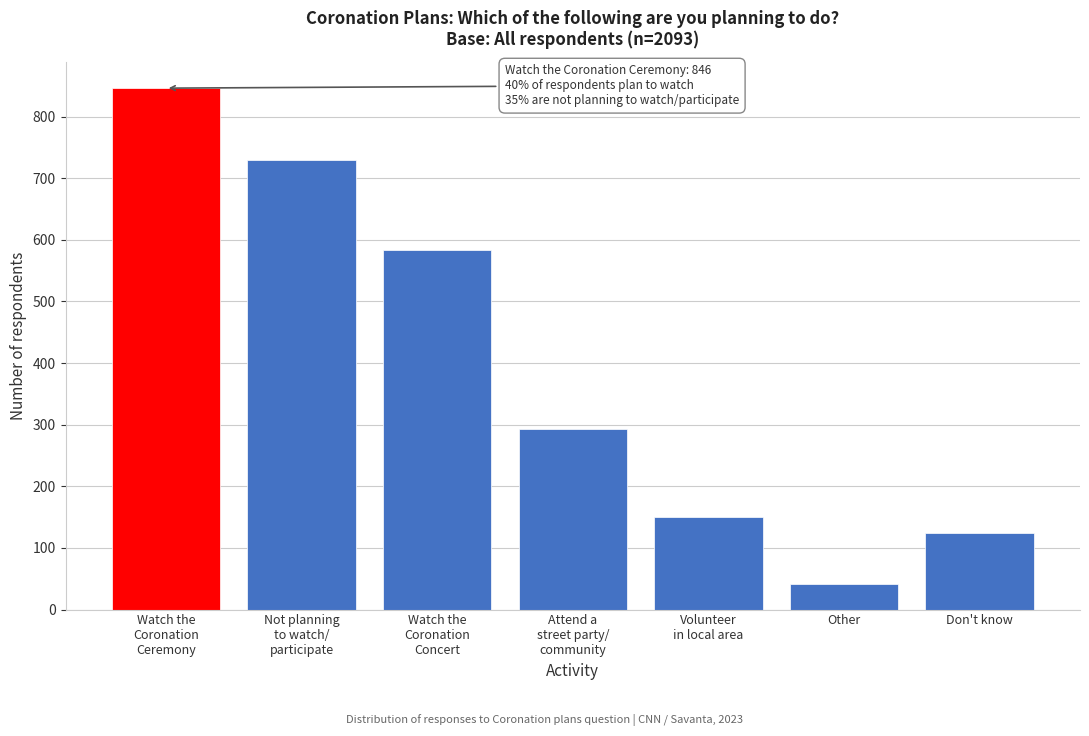

Reading left to right, extract all data points from this chart.

846	730	583	293	150	42	124